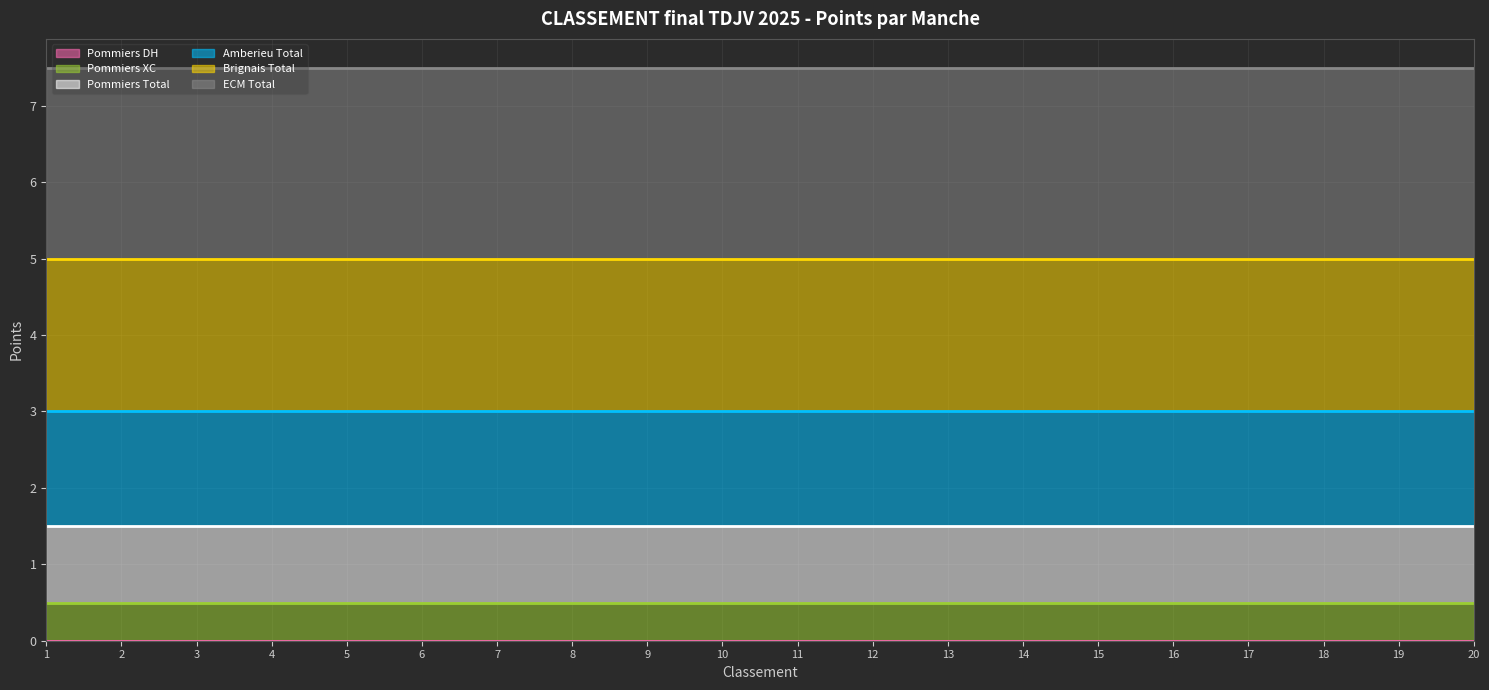

How many series are shown in this chart?

6